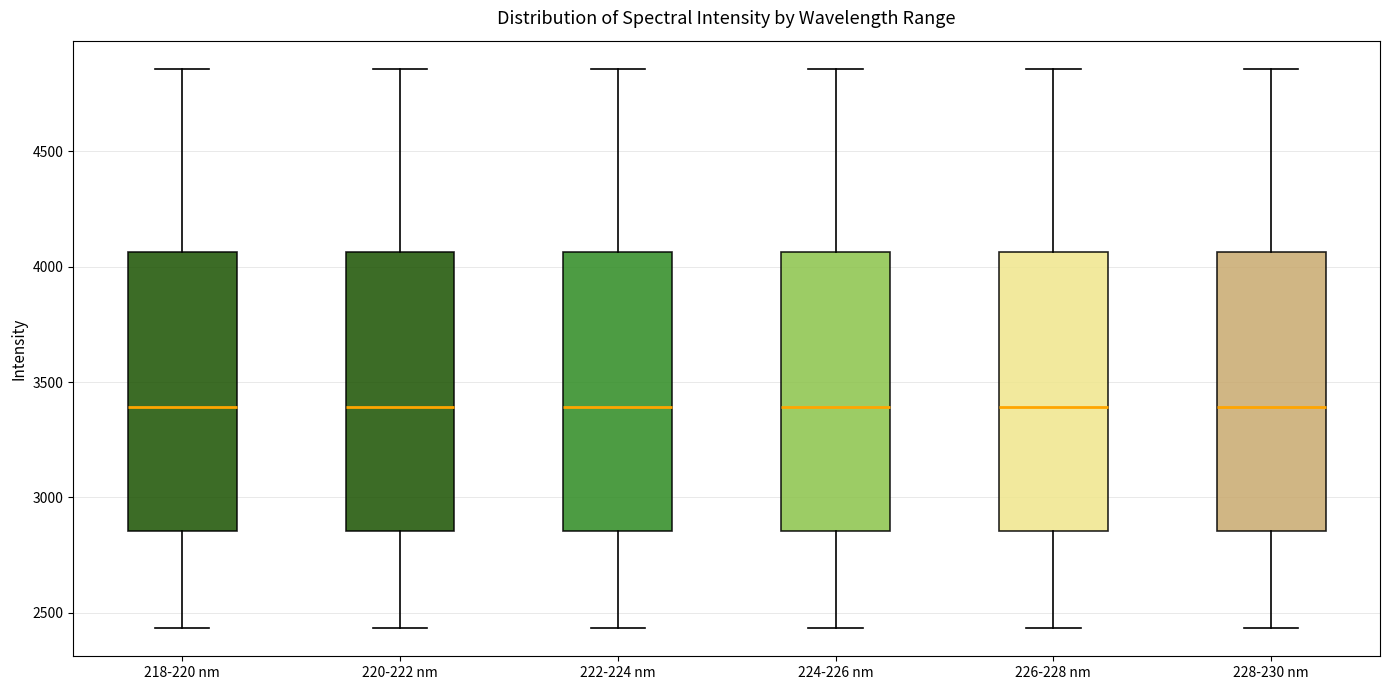

Where does the lower whisker of the box for 220-222 nm end on the y-axis? The values are not printed on the chart, so give them approximately, as read against the axis.

2450